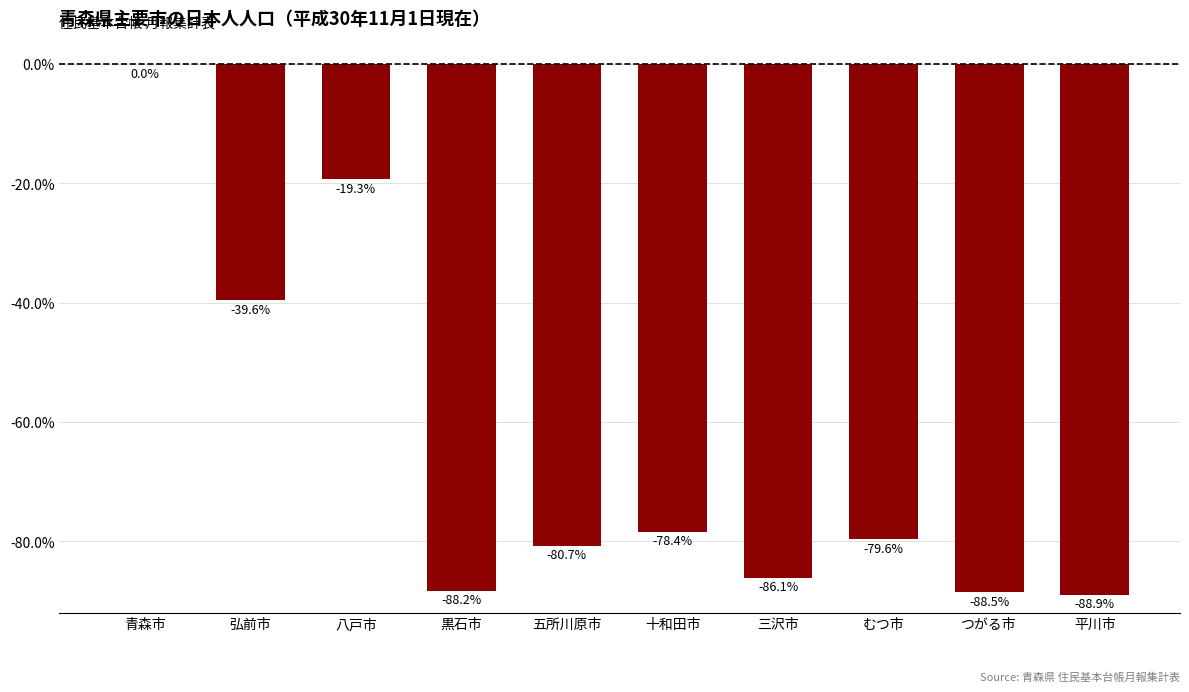

Is it true that the value at 平川市 is -88.9?

True